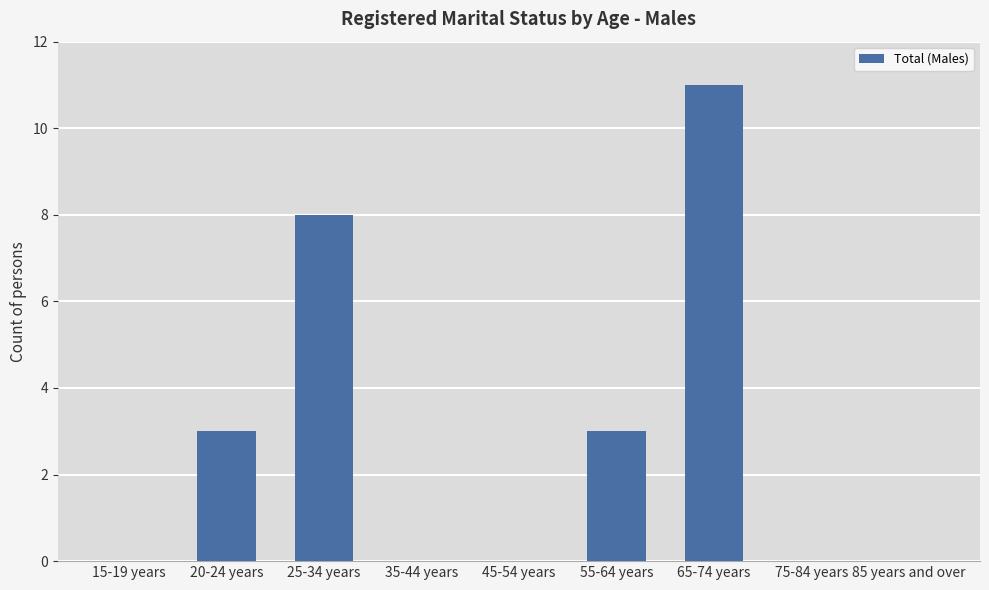

Which has a higher value, 20-24 years or 25-34 years?

25-34 years